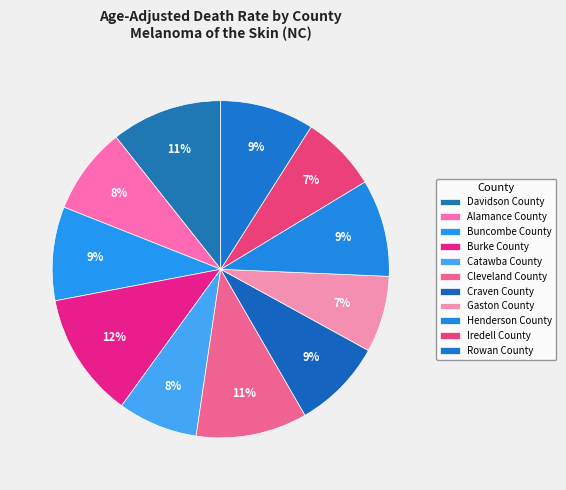

Count the number of slices in the pie.

11